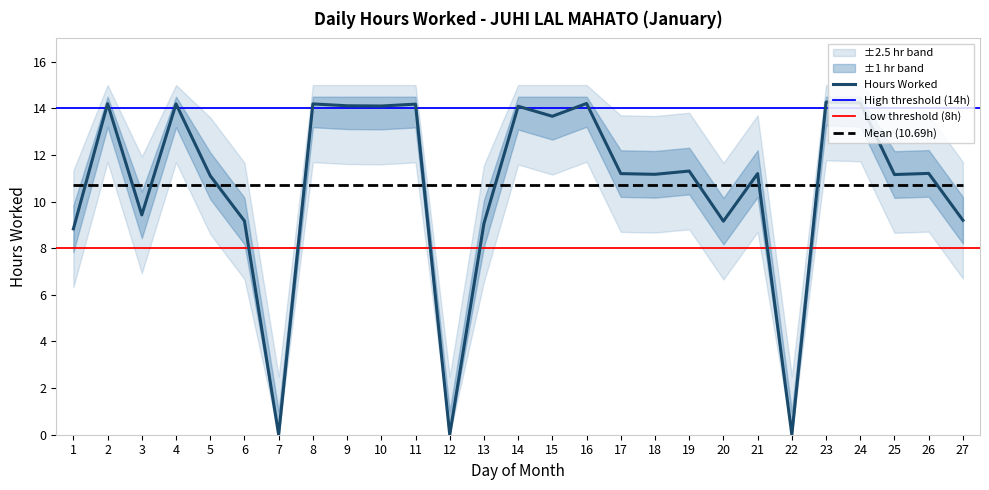

Reading left to right, what are all the values shown in this chart?

8.8	14.2	9.4	14.2	11.1	9.2	0.0	14.2	14.1	14.1	14.2	0.0	9.1	14.1	13.7	14.2	11.2	11.2	11.3	9.2	11.2	0.0	14.3	14.2	11.2	11.2	9.2